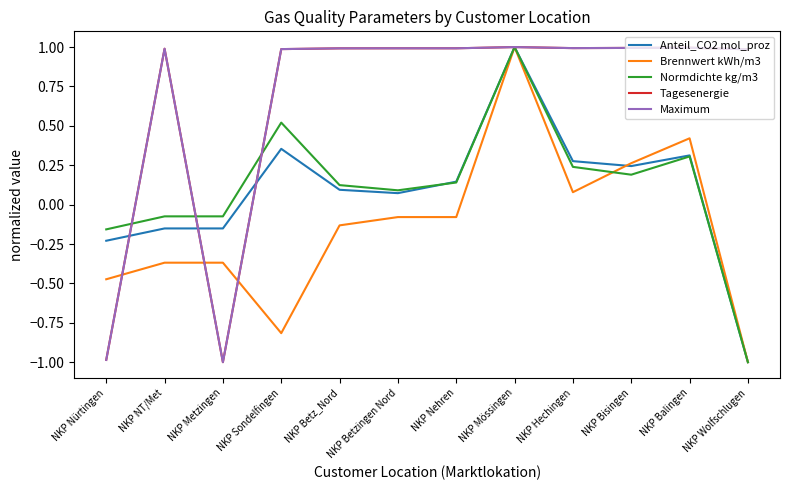

What is the lowest value of the Normdichte kg/m3 series?

-1.0